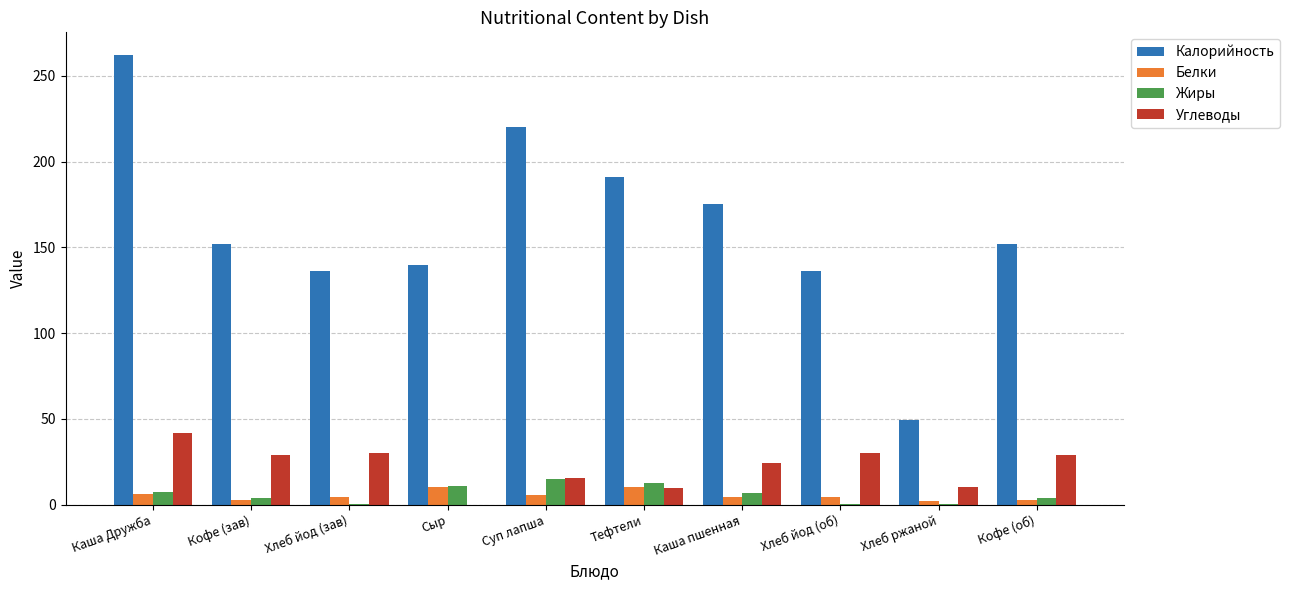

How many groups of bars are there?

10